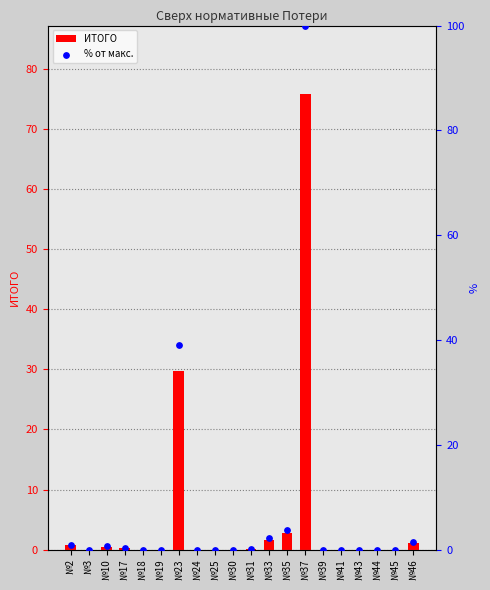

At which category is the sum across all series the highest?

№37